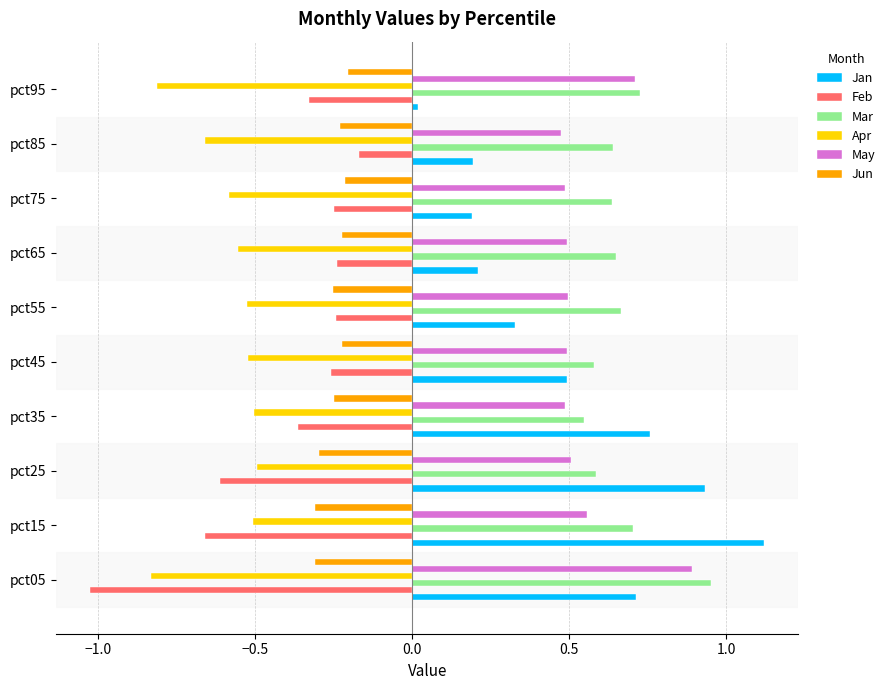

True or false: Jan has a value of 0.9 at pct25.

True